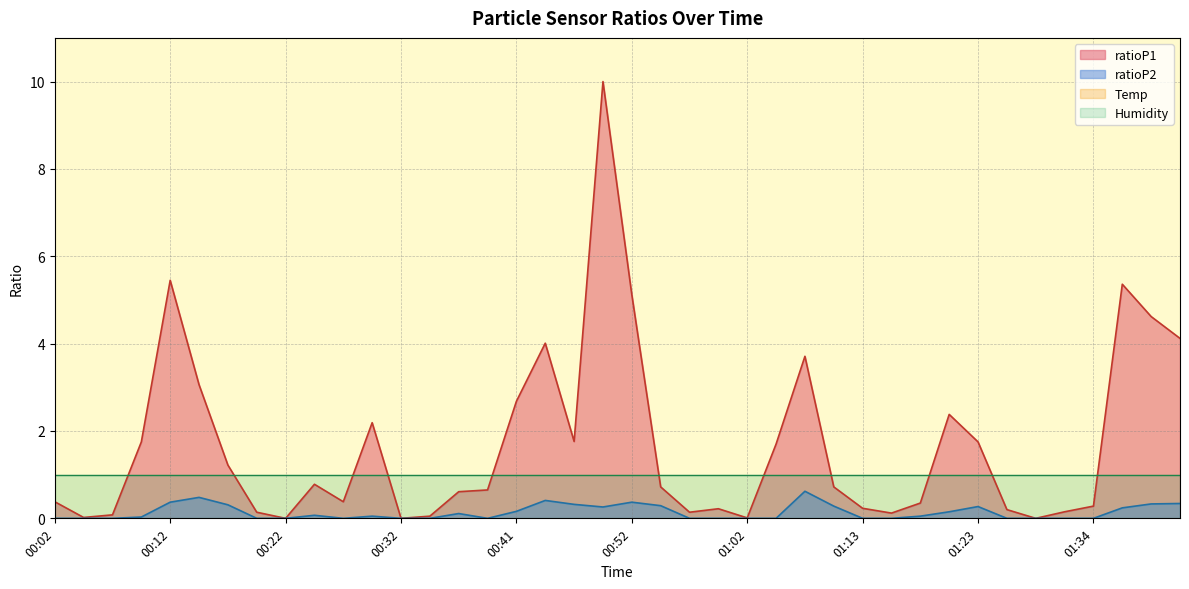

Between 00:47 and 00:19, which is larger?

00:19